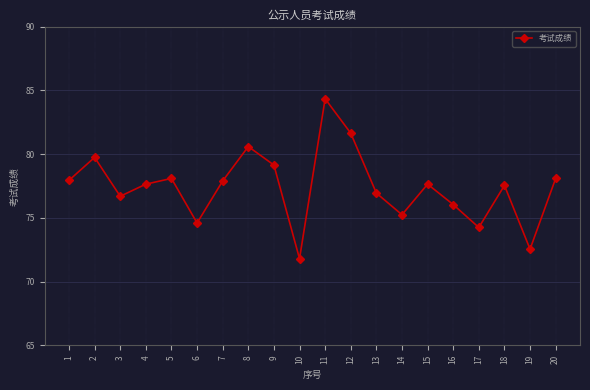

How many points are lower than both their immediate neighbors (excluding endpoints)?

6